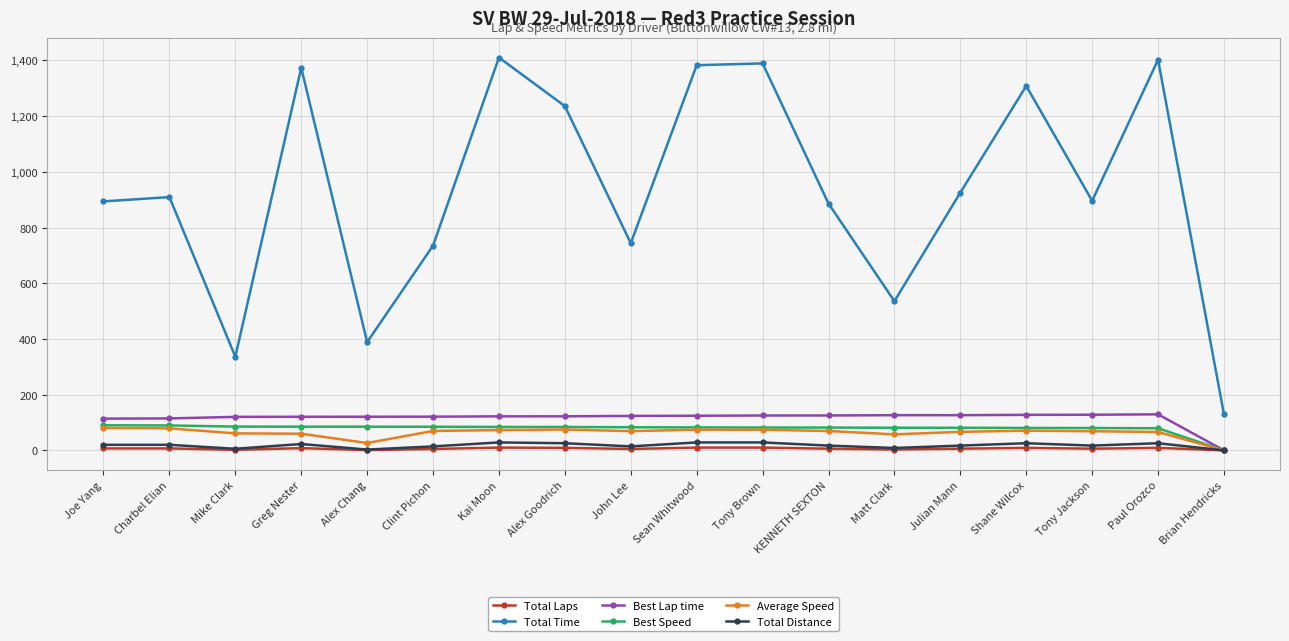

At which label does Average Speed first exceed 69?

Joe Yang